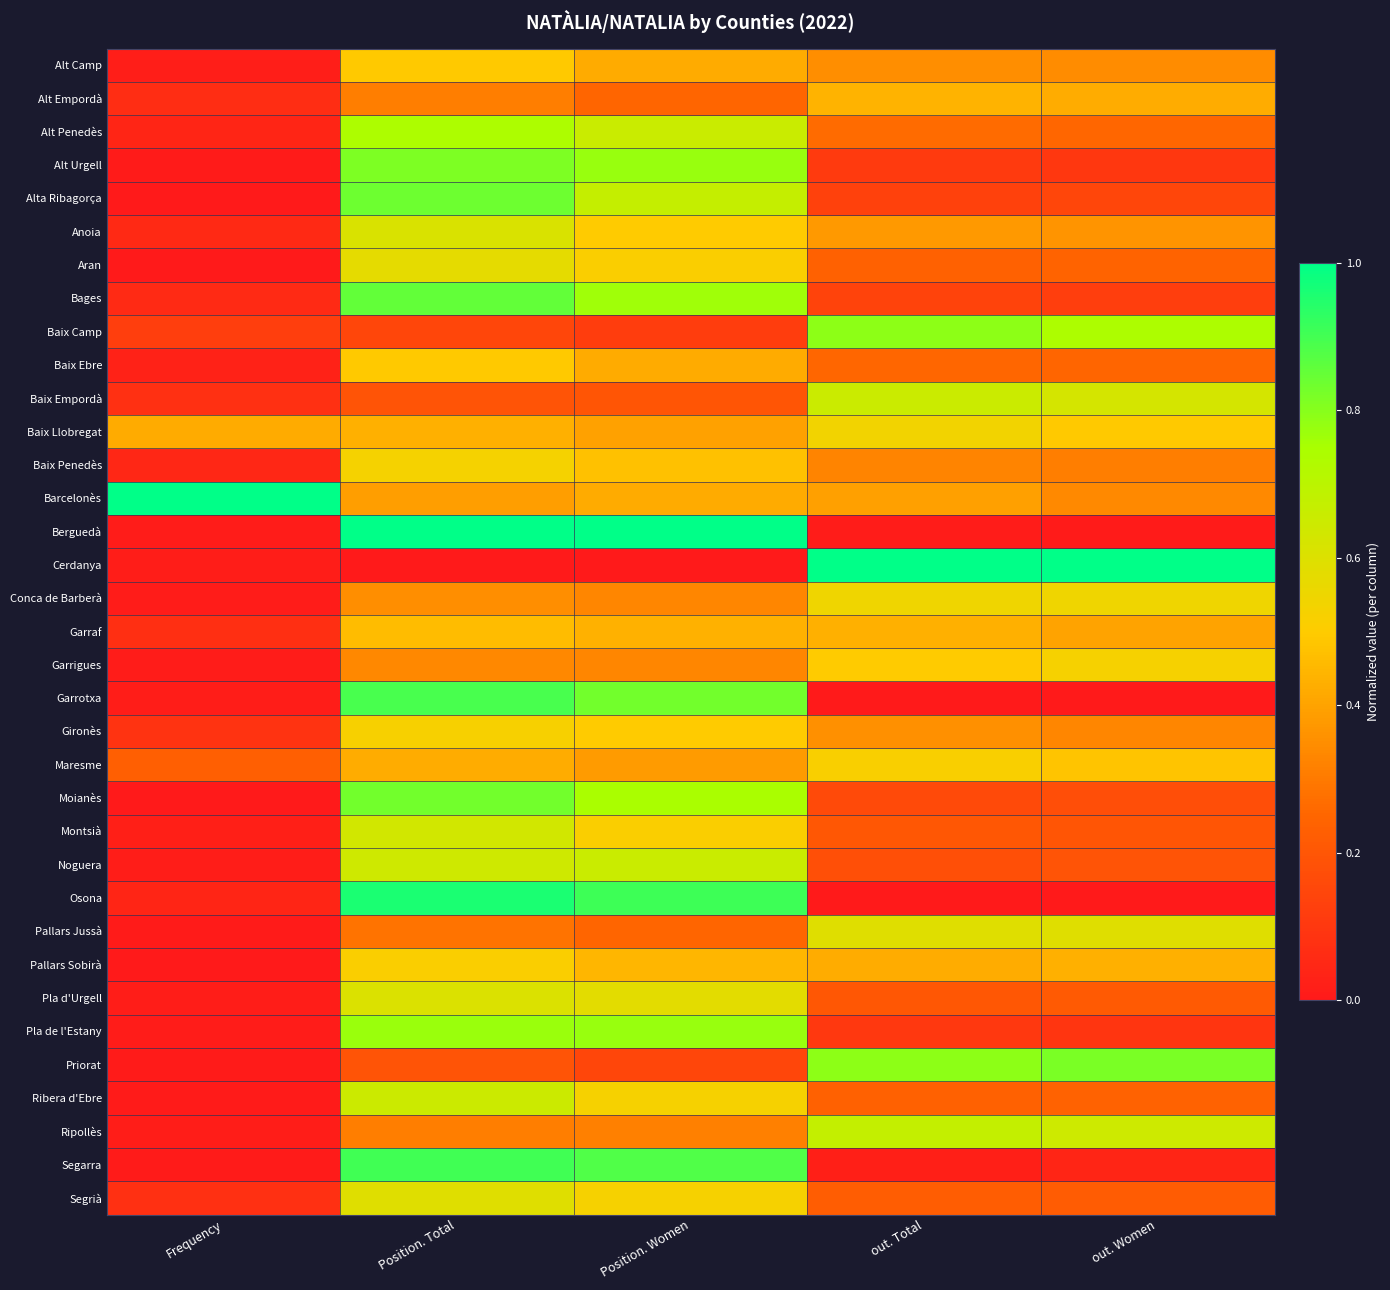

How many data points does each series have?

5